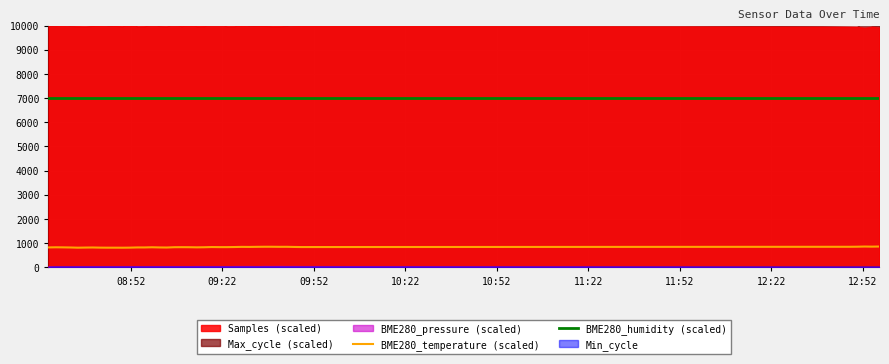

True or false: BME280_temperature (scaled) and BME280_humidity (scaled) intersect in this chart.

False